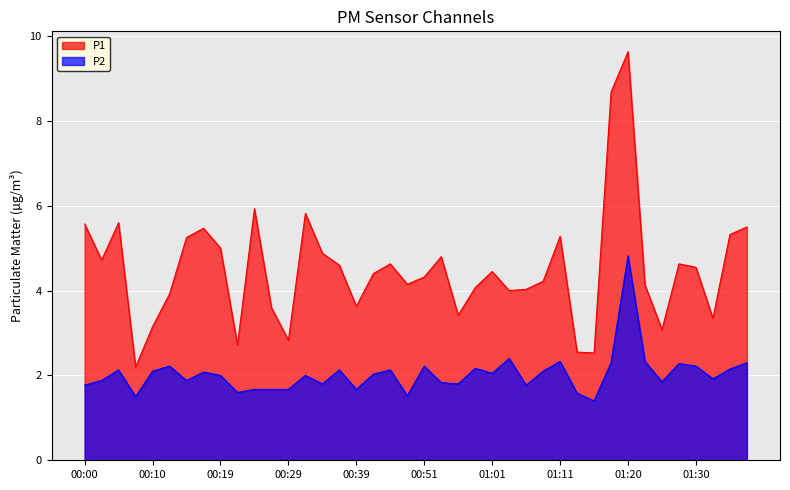

What is the sum of the P1 values at 01:18 and 01:08?

12.9